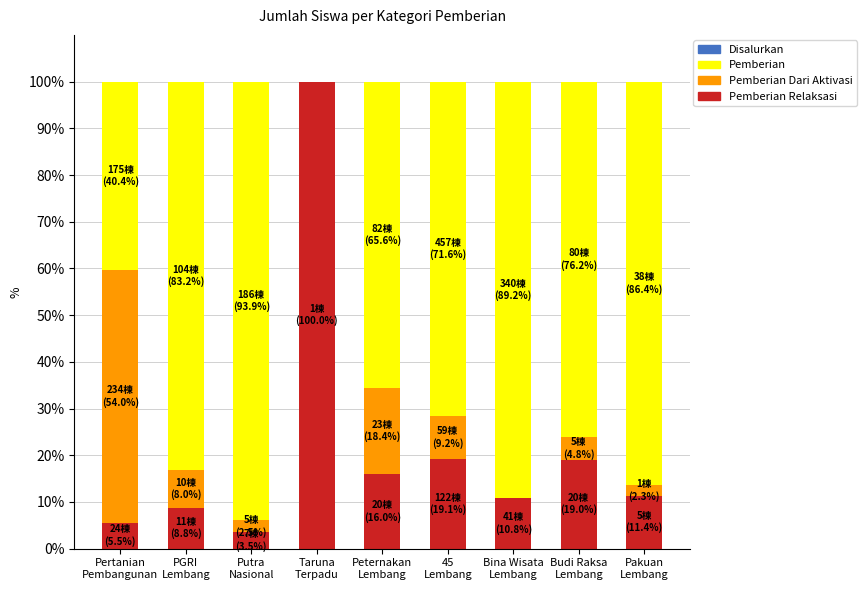

What is the value of the Pemberian bar at the 3rd from the left?

93.9